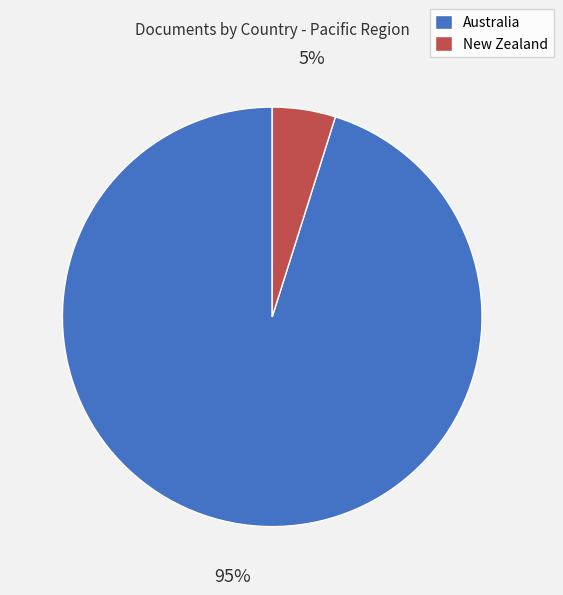

To the nearest percent, what is the average slice percentage?

50%